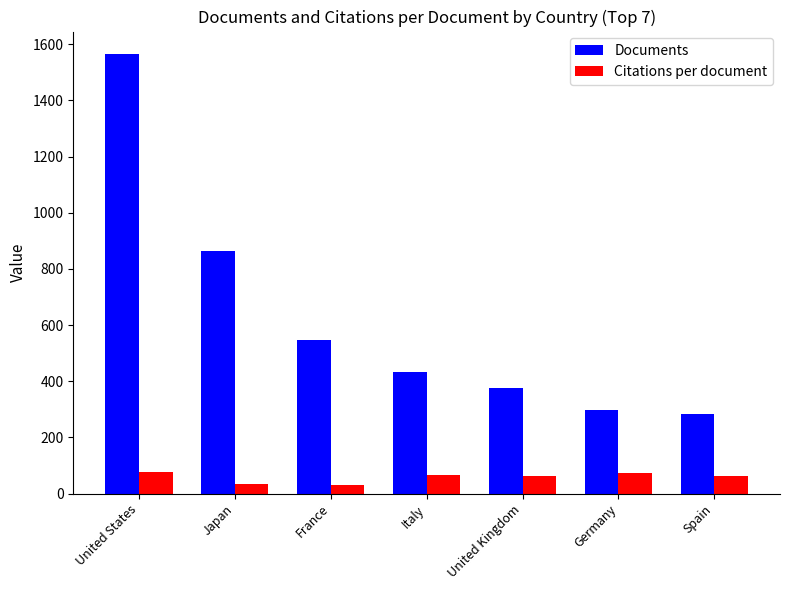

Rank the series by their maximum value, from highest to lowest.

Documents, Citations per document